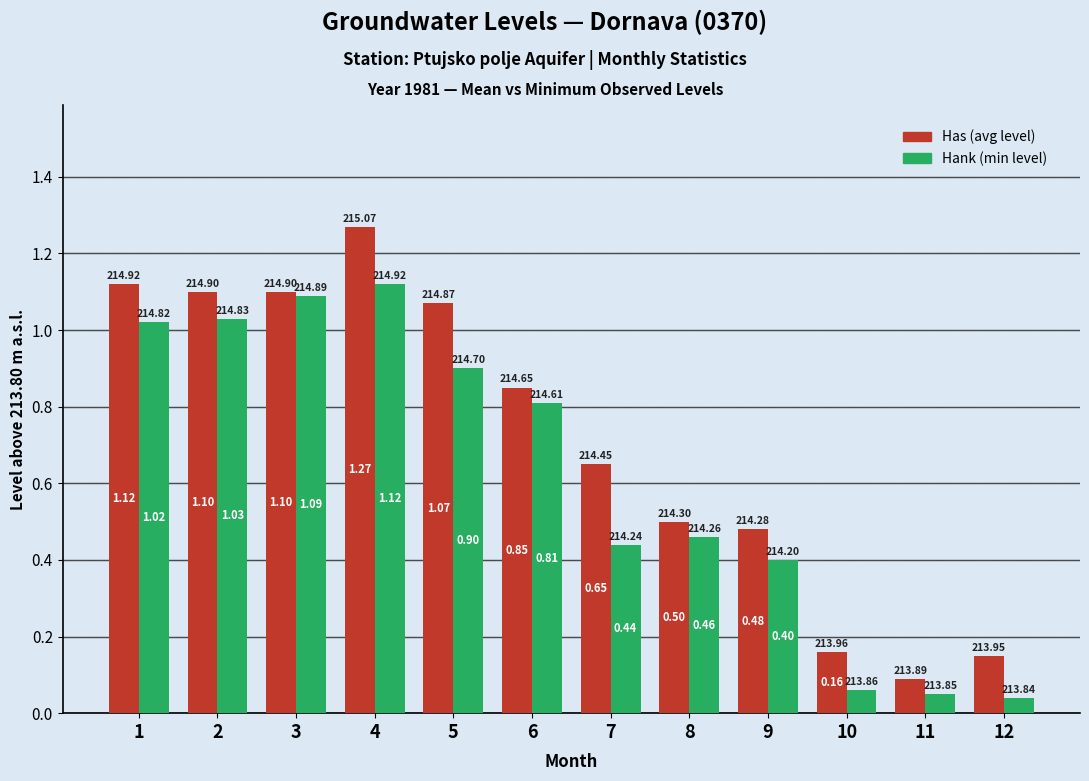

What are all the series names shown in the legend?

Has (avg level), Hank (min level)